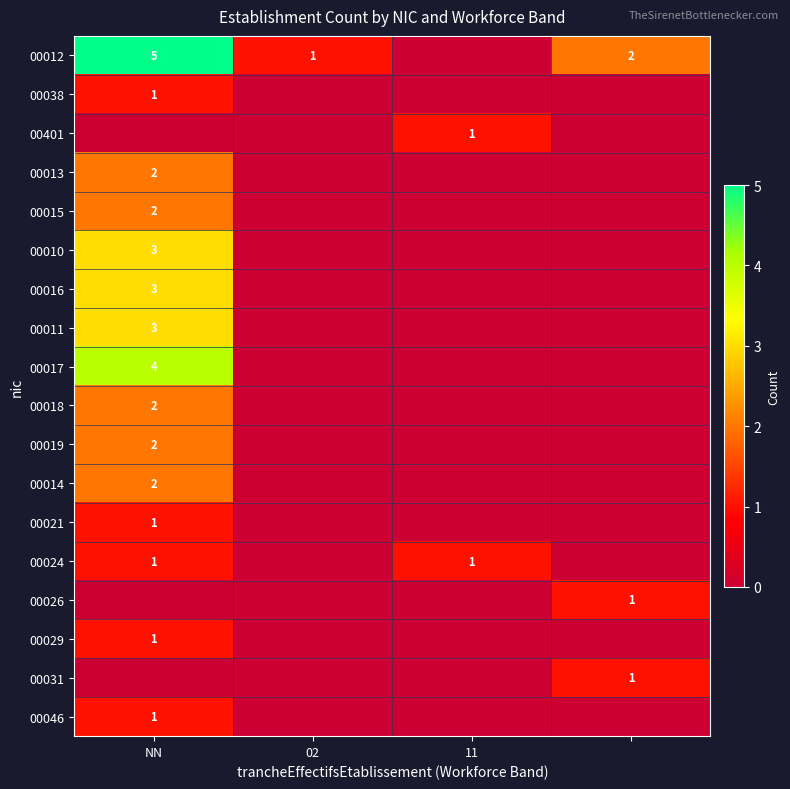

Is the value of 00019 at NN greater than the value of 00010 at NN?

No